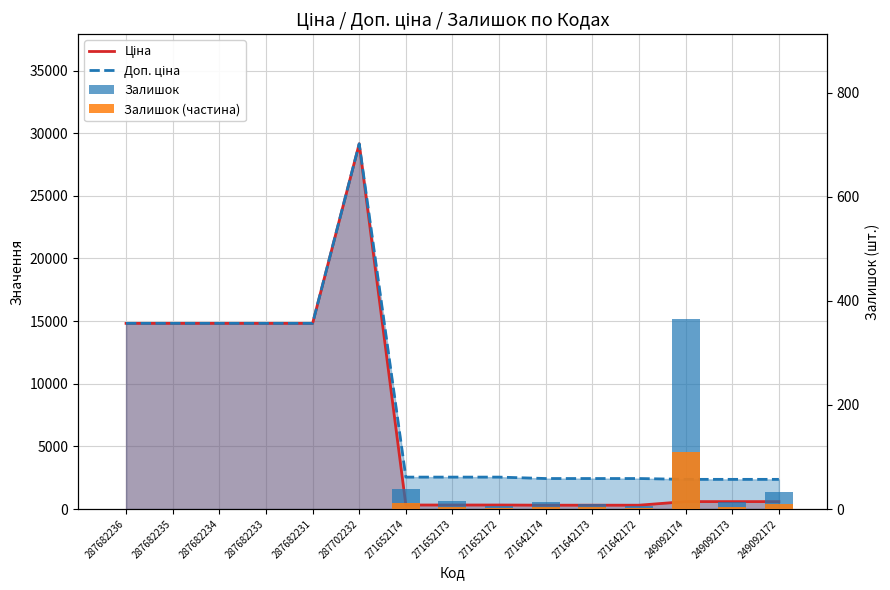

The Доп. ціна series shows 14817.6 at 287682236. True or false?

True